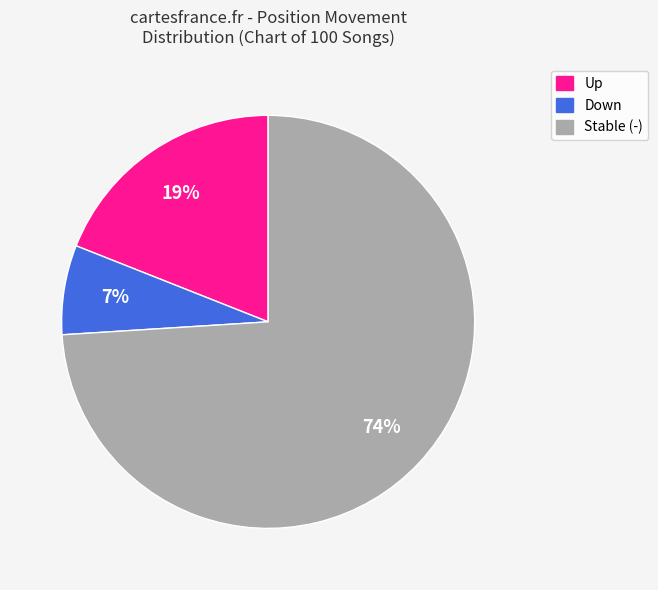

To the nearest percent, what is the difference between the largest and smallest slice percentages?

67%